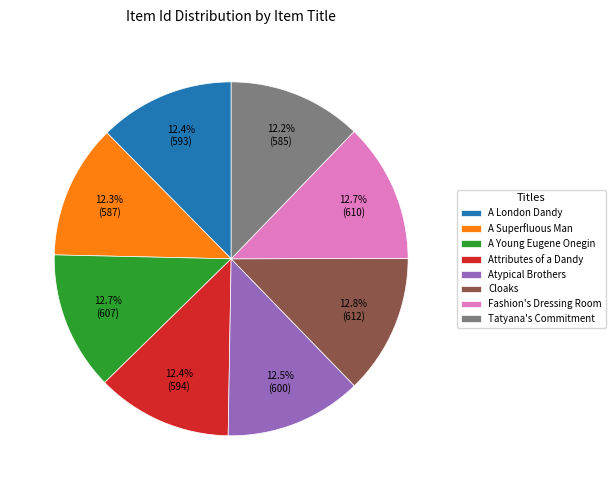

Which has a higher value, A Superfluous Man or Cloaks?

Cloaks